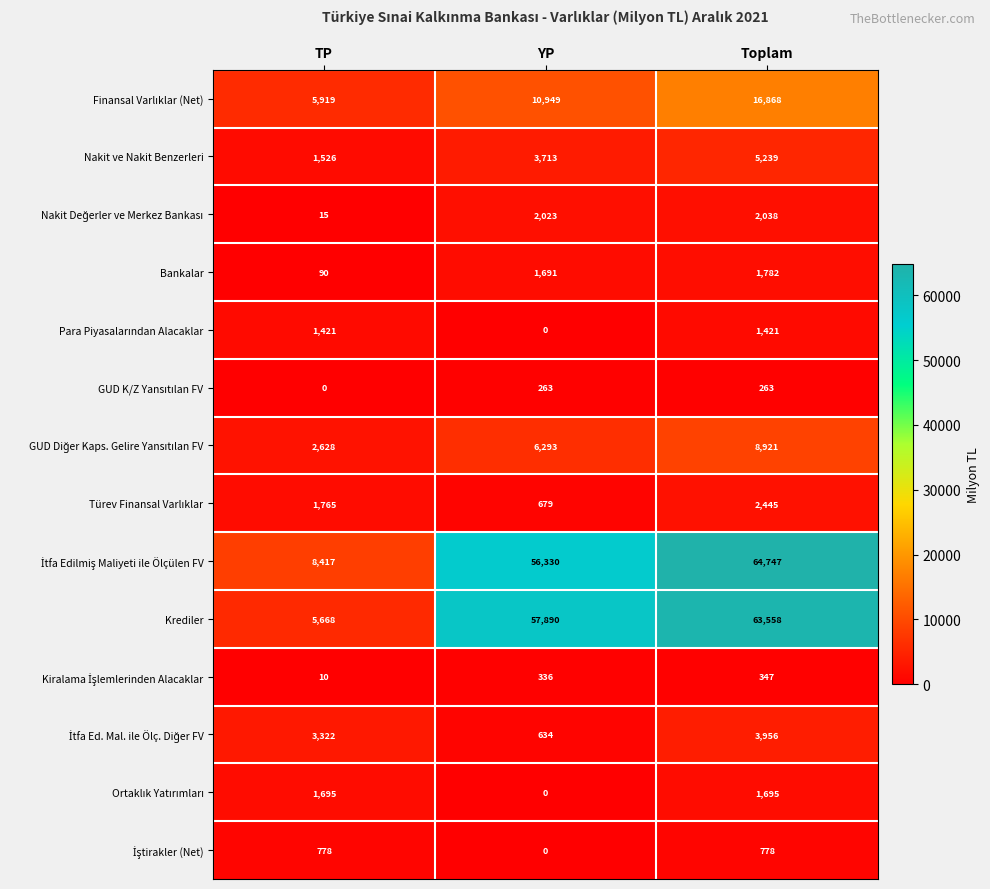

What is the total value across all series at YP?

140801